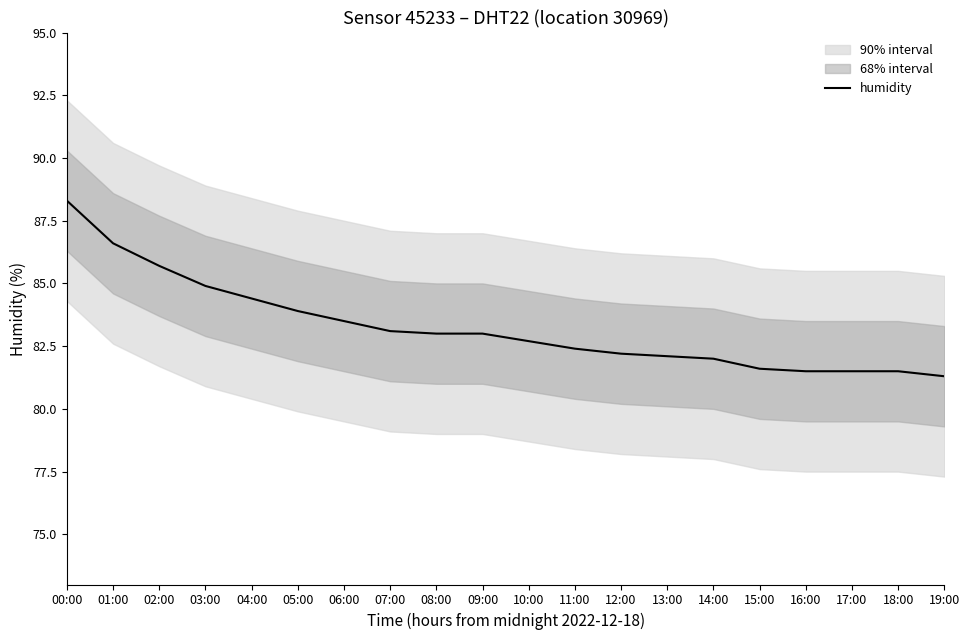

The value at 18:00 is 24.7. True or false?

False